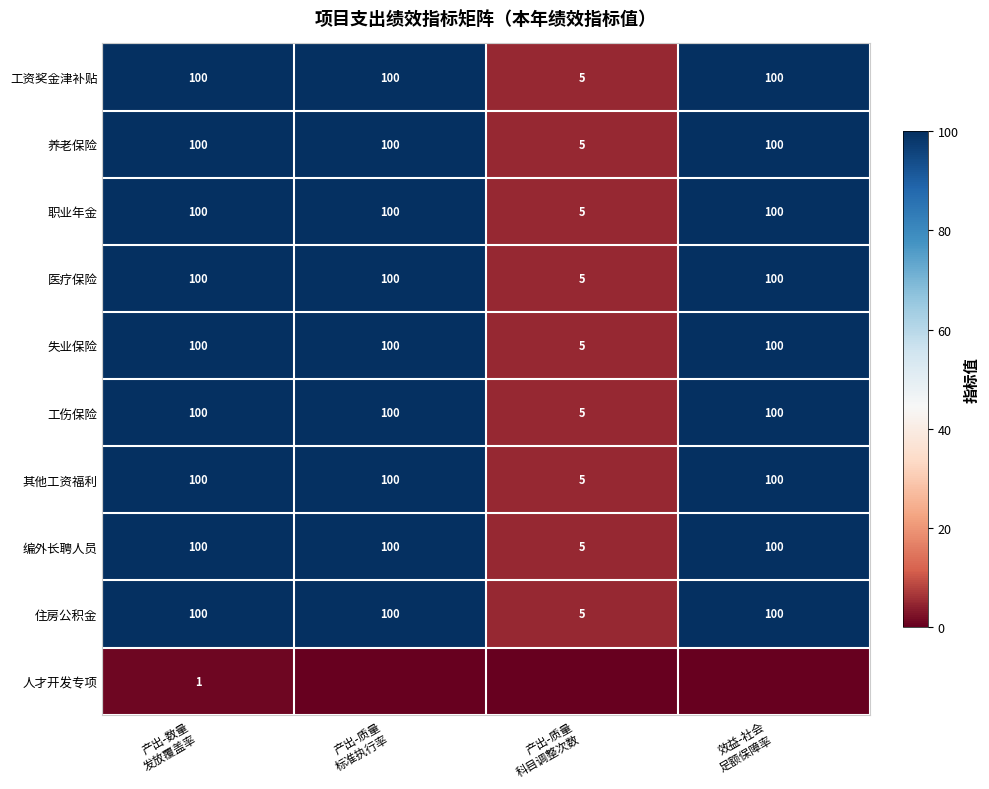

How many series are shown in this chart?

10